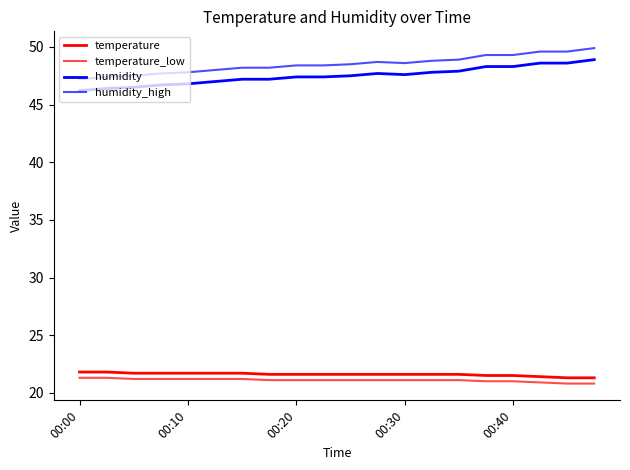

Is this an area chart (filled region under the line)?

No